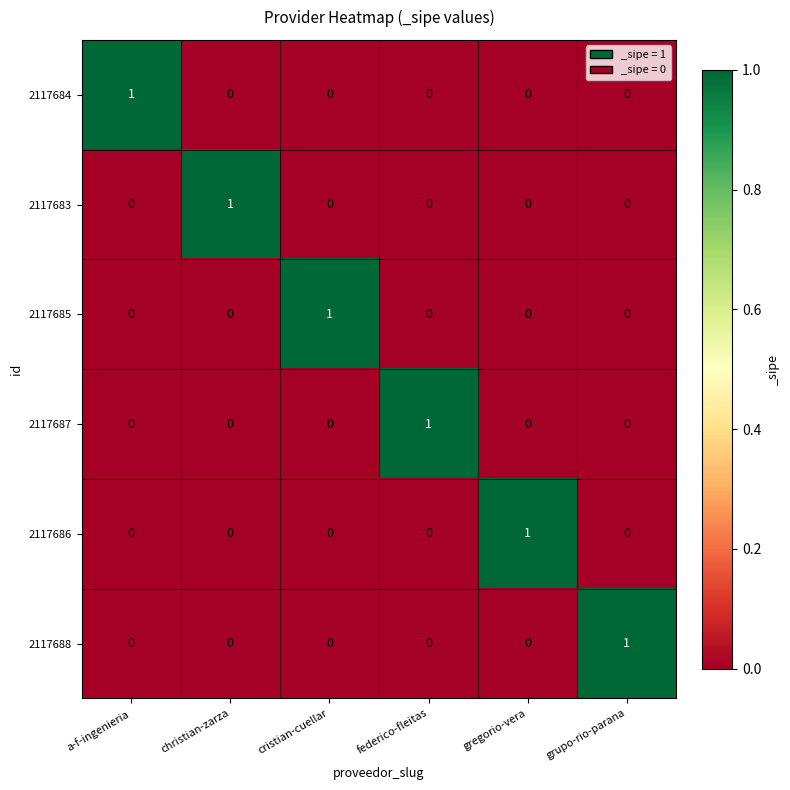

Is the value of 2117687 at federico-fleitas greater than the value of 2117683 at grupo-rio-parana?

Yes